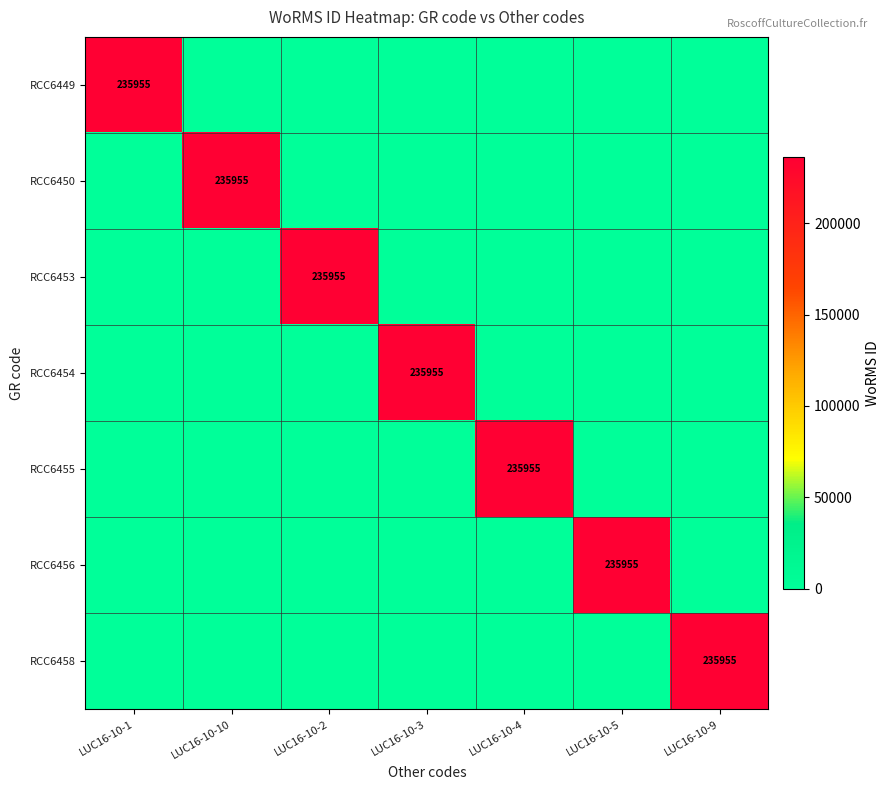

True or false: RCC6454 has a value of 146904 at LUC16-10-4.

False